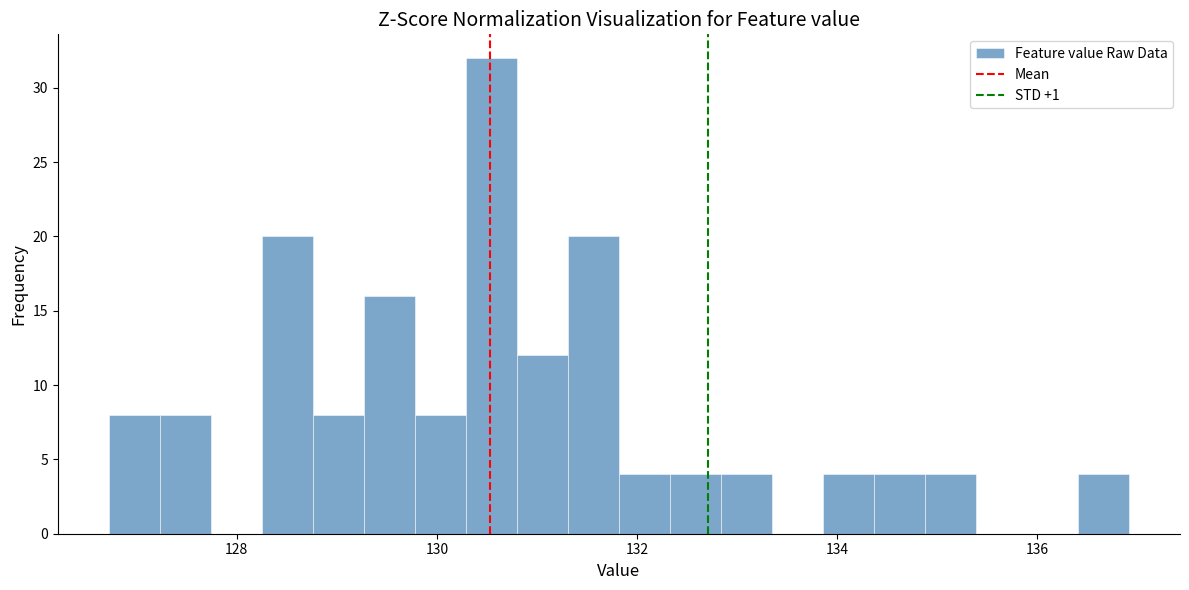

Around what value on the x-axis is the tallest bar? Give the approximate position of its centre, as read against the axis.

130.6